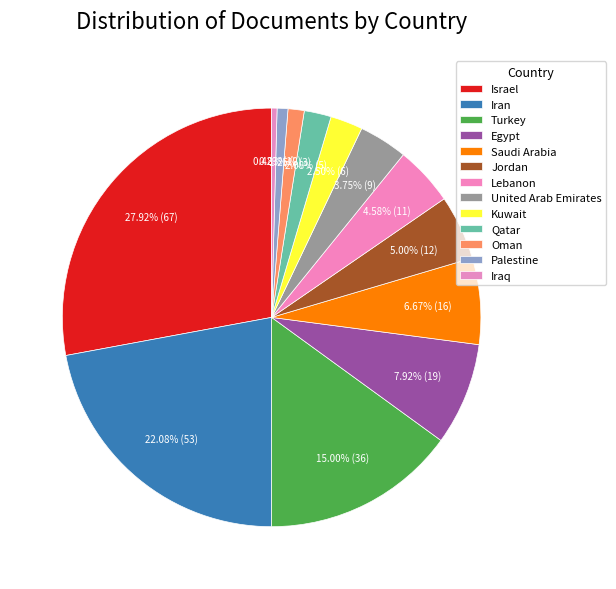

What is the smallest slice in the pie chart?

Iraq